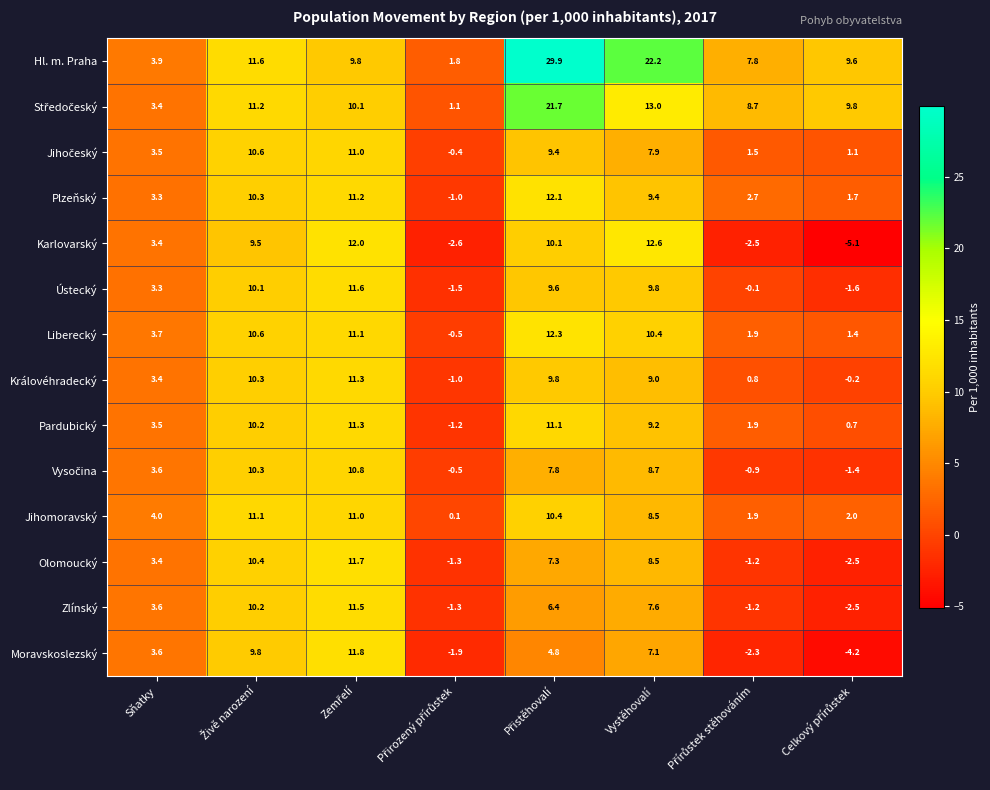

What is the difference between the maximum and minimum values in the Moravskoslezský series?

16.0